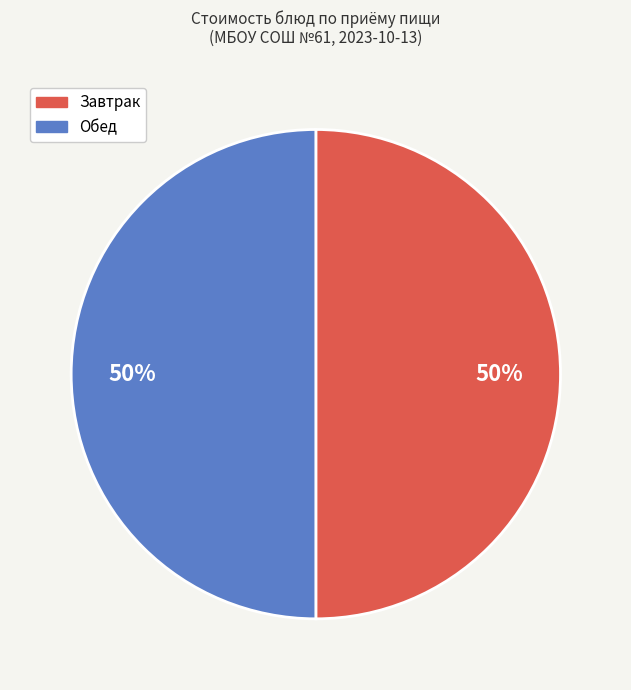

To the nearest percent, what is the average slice percentage?

50%